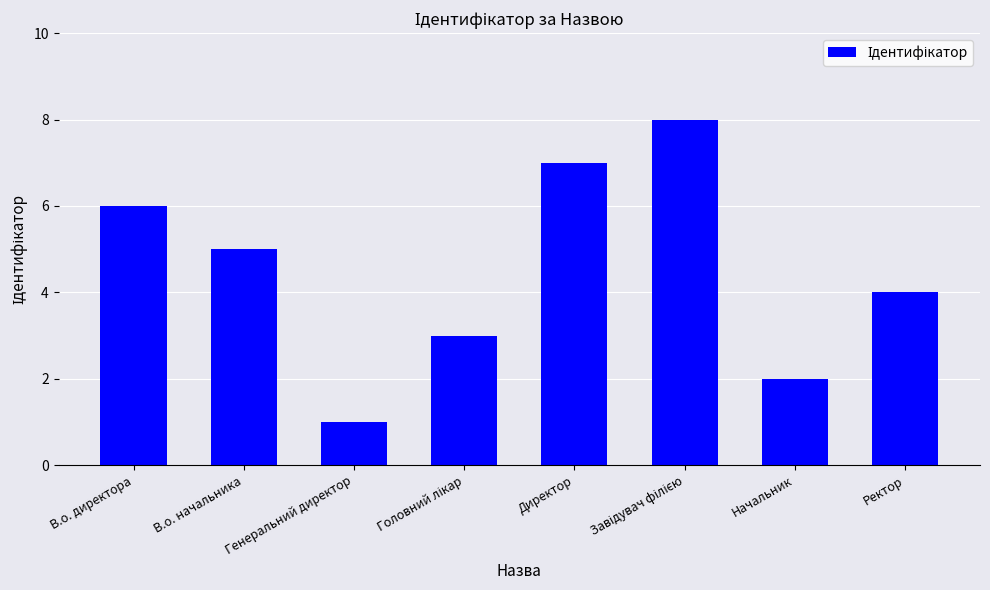

What is the sum of all values?

36